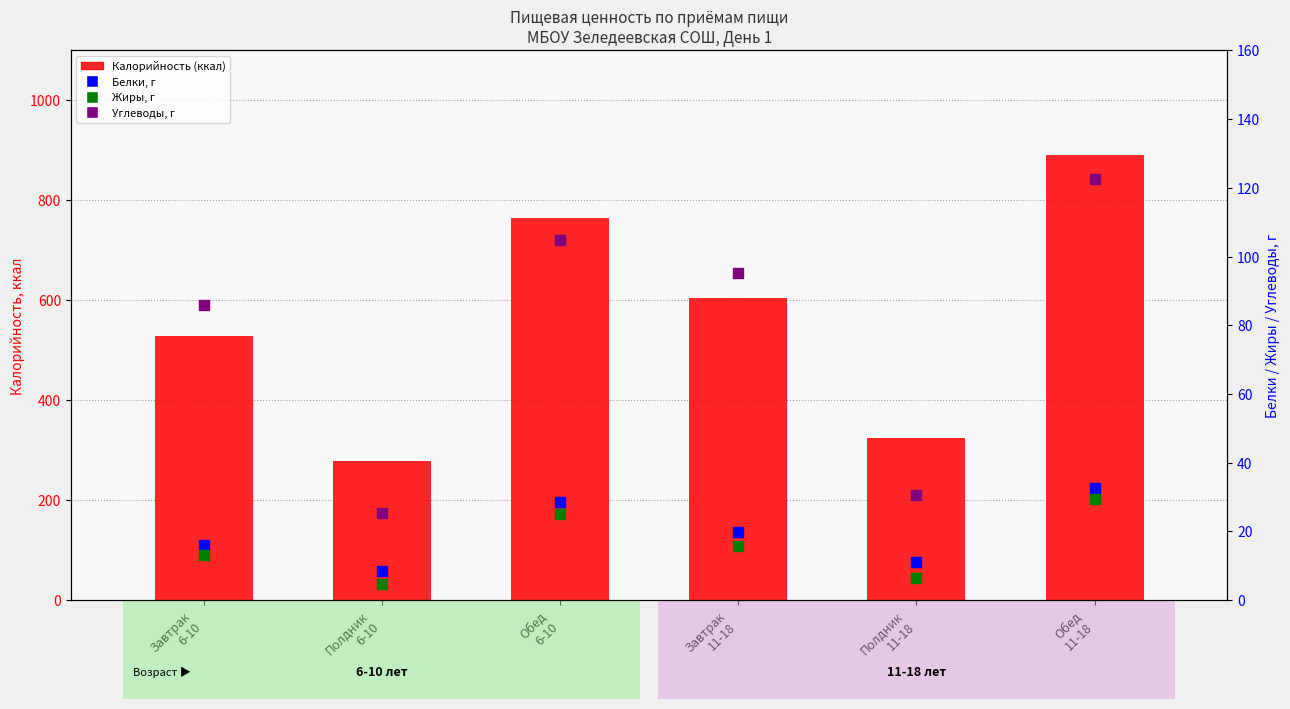

At which category is the sum across all series the highest?

Обед
11-18